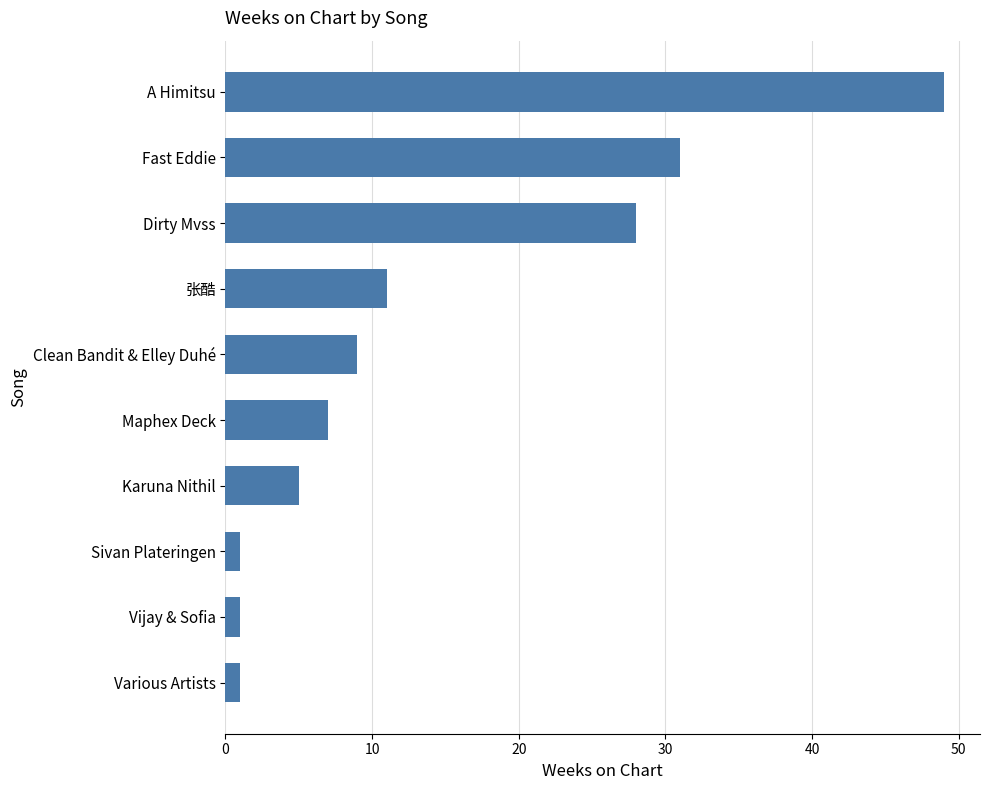

Reading bottom to top, list all the values displayed in this chart.

Various Artists=1	Vijay & Sofia=1	Sivan Plateringen=1	Karuna Nithil=5	Maphex Deck=7	Clean Bandit & Elley Duhé=9	张酷=11	Dirty Mvss=28	Fast Eddie=31	A Himitsu=49